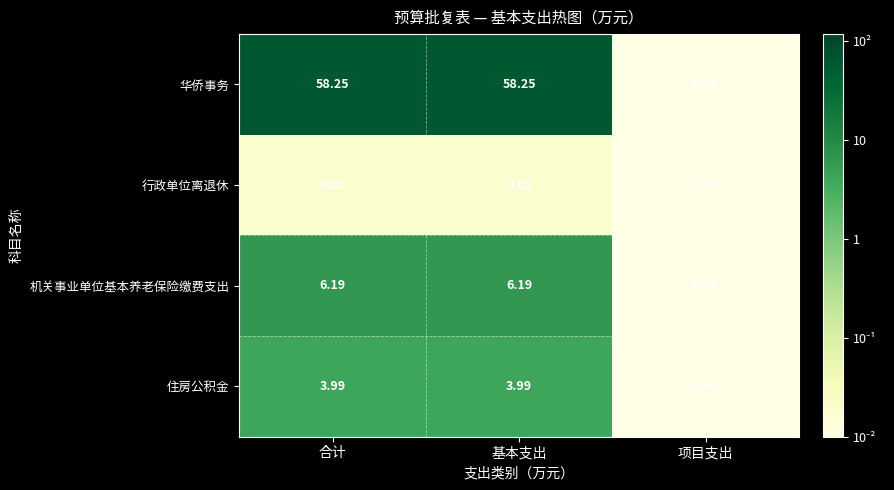

Rank the series at 合计 from lowest to highest value.

行政单位离退休, 住房公积金, 机关事业单位基本养老保险缴费支出, 华侨事务